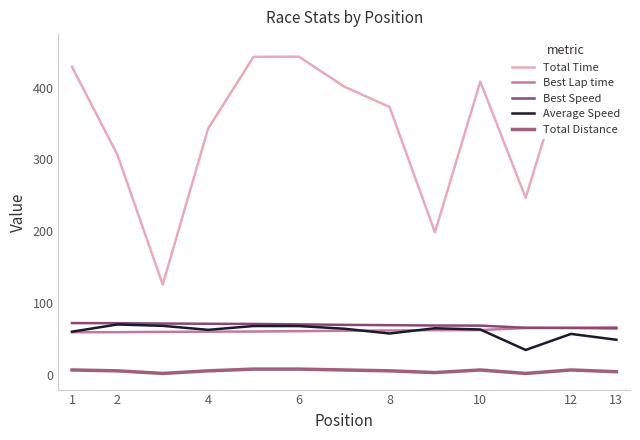

Which has a higher value, 10 or 10?

10